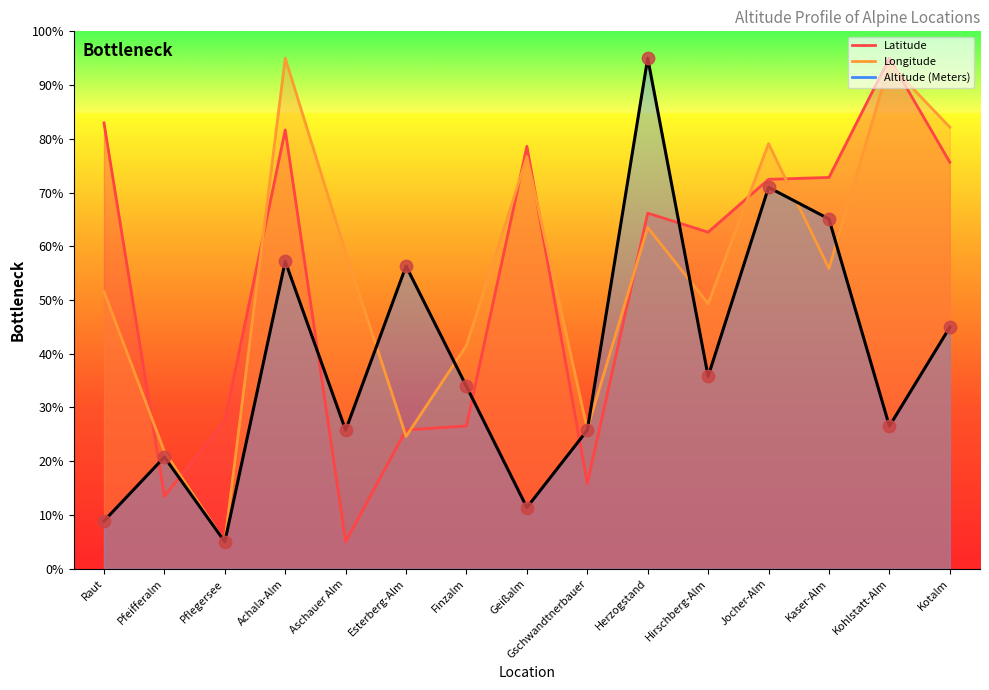

Which series has the largest Y range (max minus min)?

Latitude